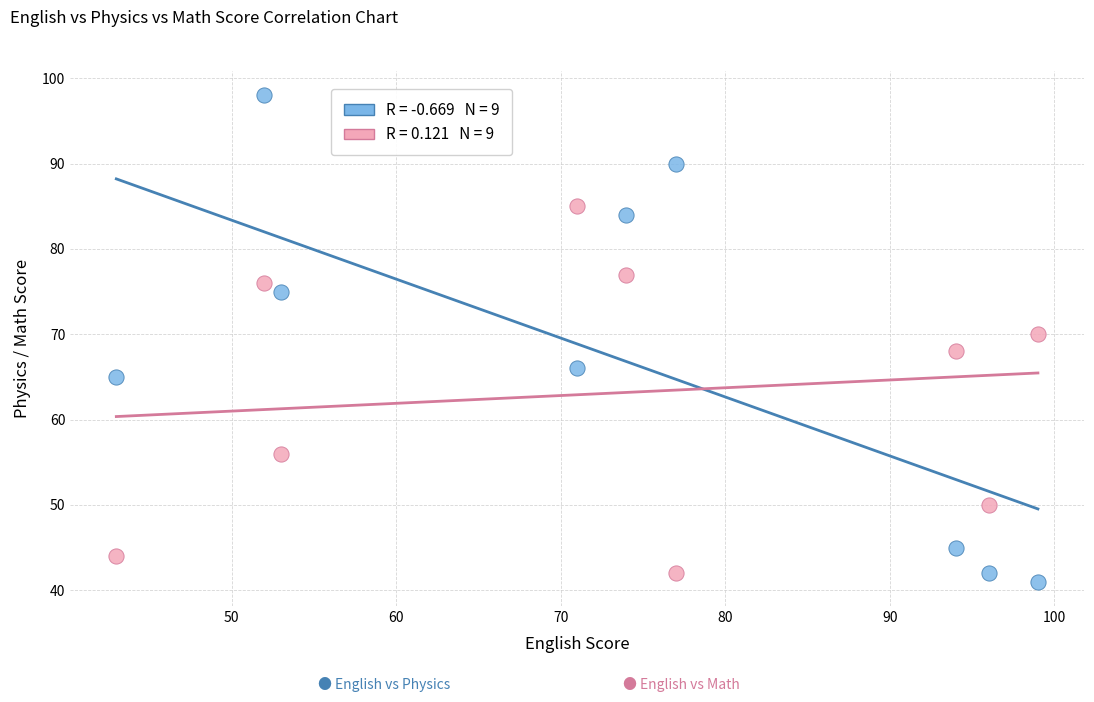

Across all data points, what is the range of X values (max minus min)?

56